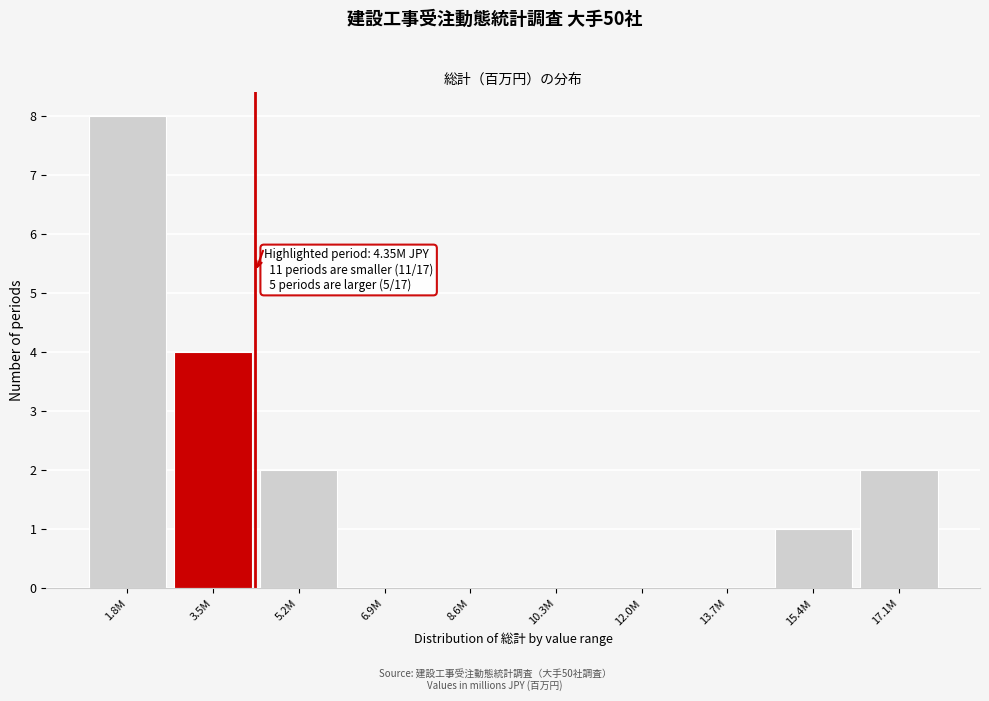

Reading left to right, transcribe all the data shown in this chart.

1.8M=8	3.5M=4	5.2M=2	6.9M=0	8.6M=0	10.3M=0	12.0M=0	13.7M=0	15.4M=1	17.1M=2